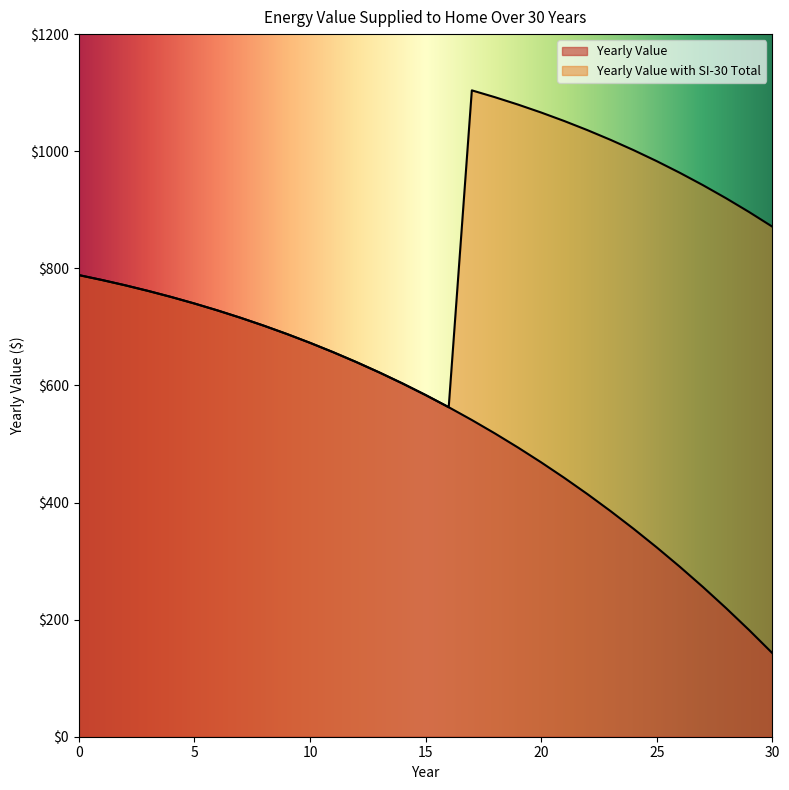

What is the sum of the Yearly Value with SI-30 Total values at 7 and 18?

1807.7